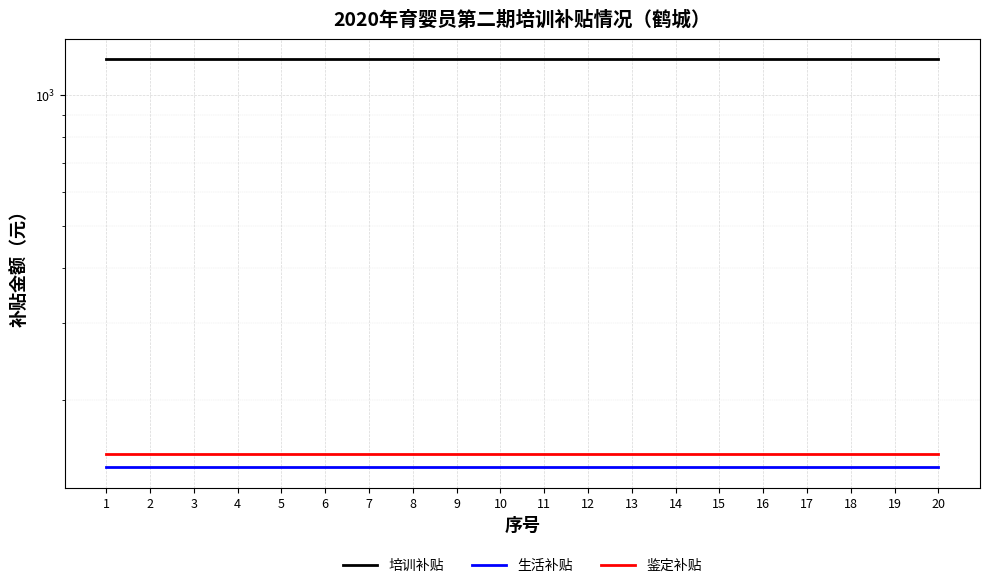

What is the maximum value shown in the chart?

1207